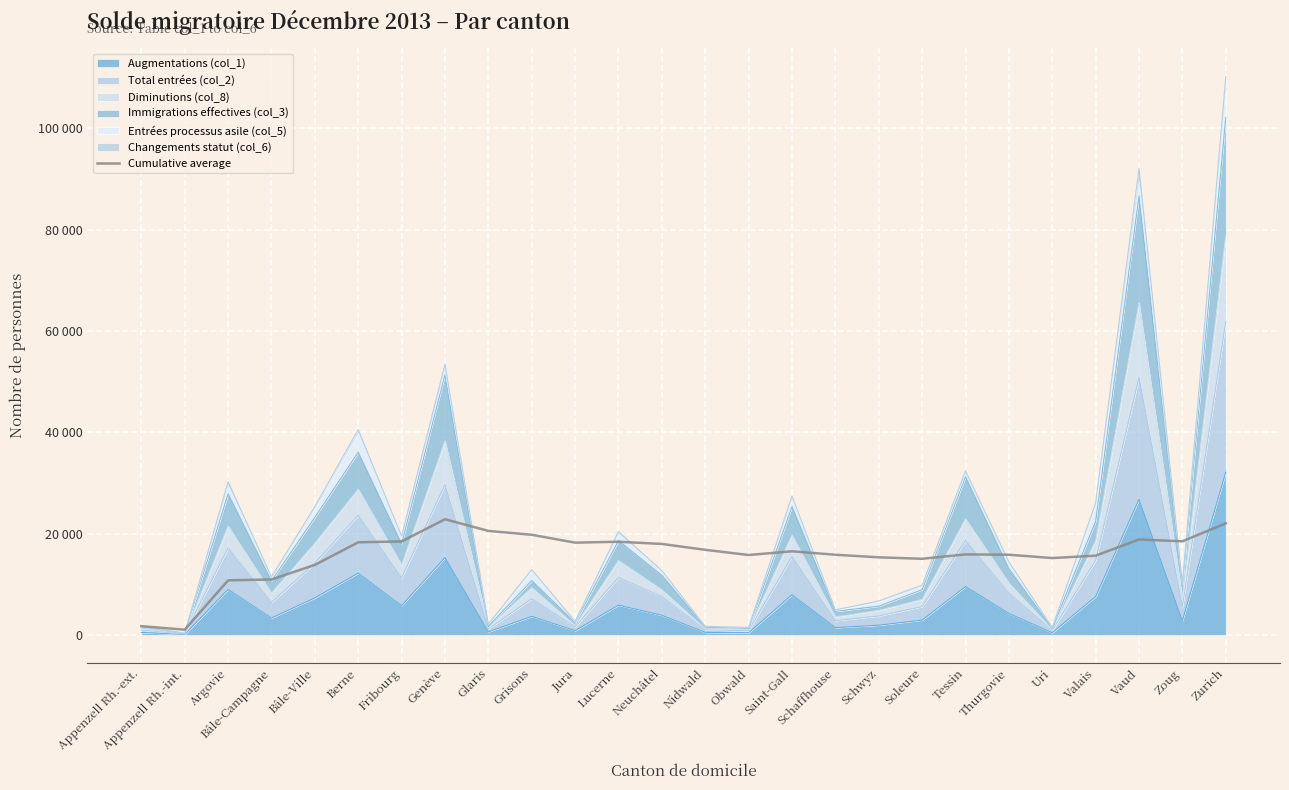

Reading left to right, transcribe all the data shown in this chart.

Appenzell Rh.-ext.=1748.0	Appenzell Rh.-int.=1047.5	Argovie=10786.0	Bâle-Campagne=10958.0	Bâle-Ville=13836.0	Berne=18292.7	Fribourg=18470.1	Genève=22841.8	Glaris=20541.8	Grisons=19779.1	Jura=18224.7	Lucerne=18407.6	Neuchâtel=17969.5	Nidwald=16808.6	Obwald=15787.4	Saint-Gall=16516.1	Schaffhouse=15836.4	Schwyz=15330.1	Soleure=15041.3	Tessin=15909.1	Thurgovie=15838.7	Uri=15186.9	Valais=15660.8	Vaud=18847.0	Zoug=18496.7	Zurich=22025.7